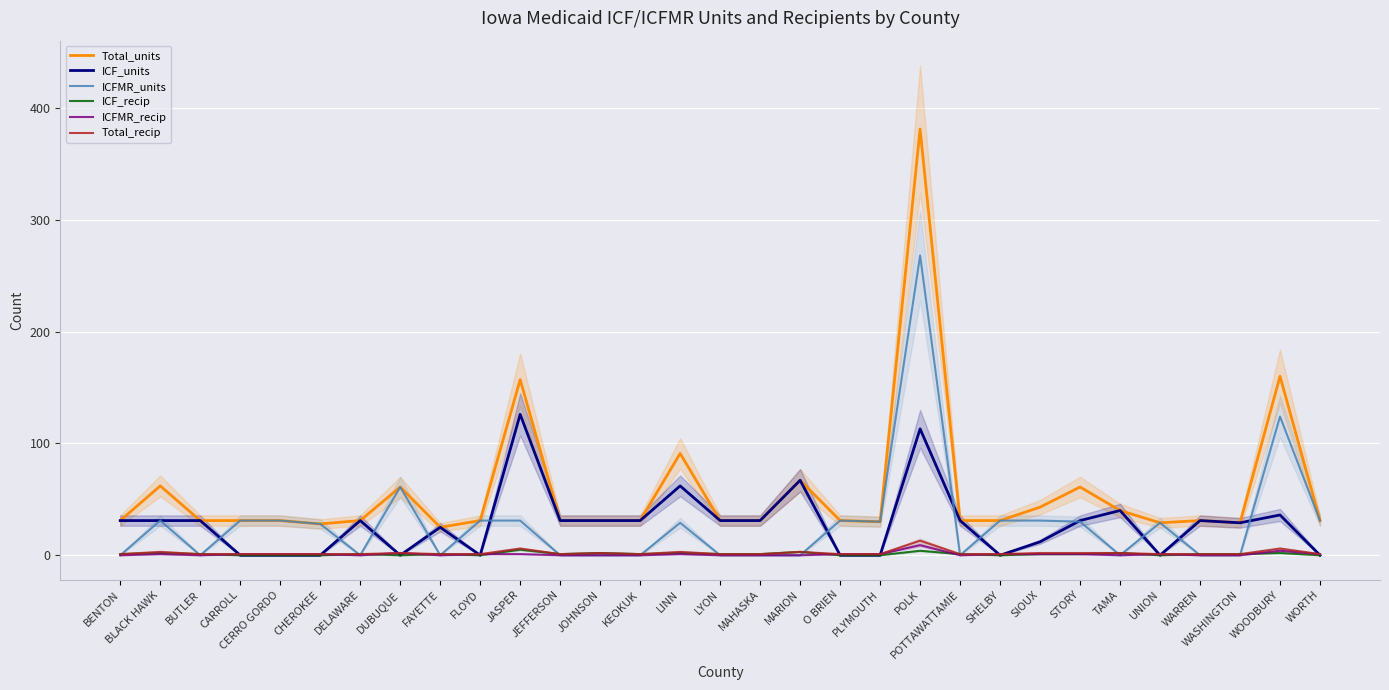

True or false: Total_recip has a value of 1 at WORTH.

True